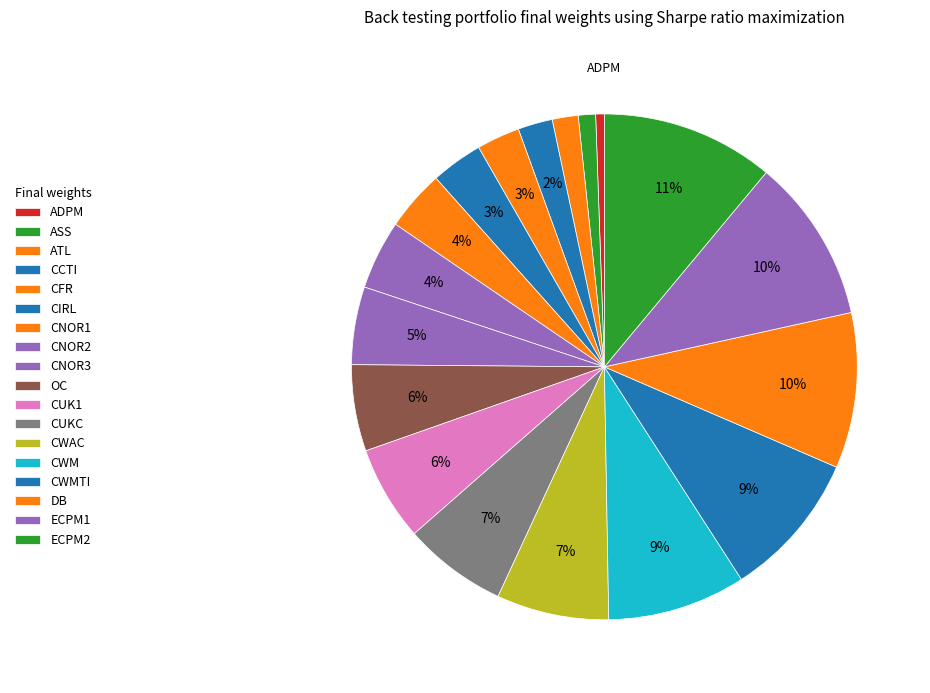

Which category has the smallest portion of the pie?

ADPM